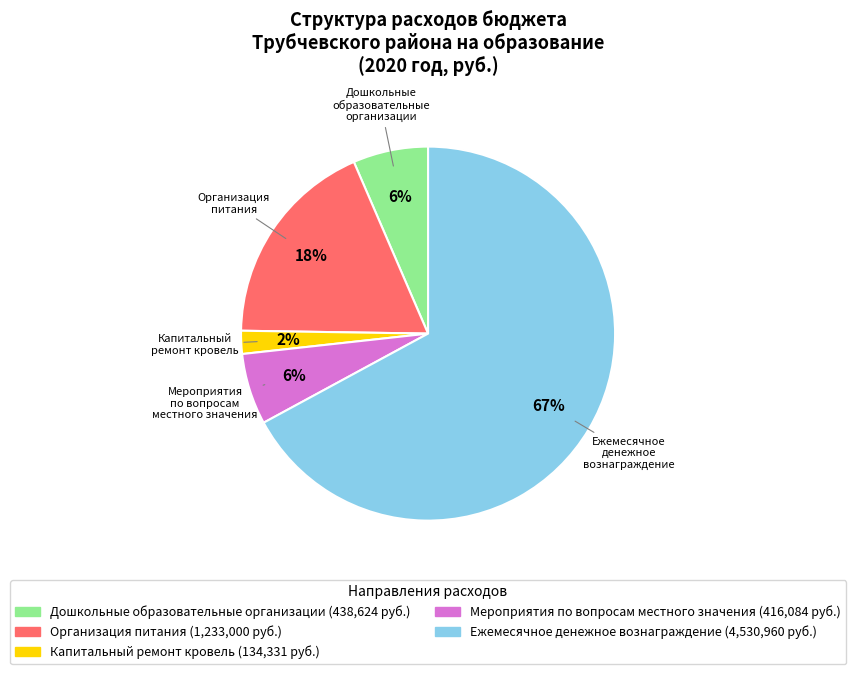

To the nearest percent, what is the average slice percentage?

20%